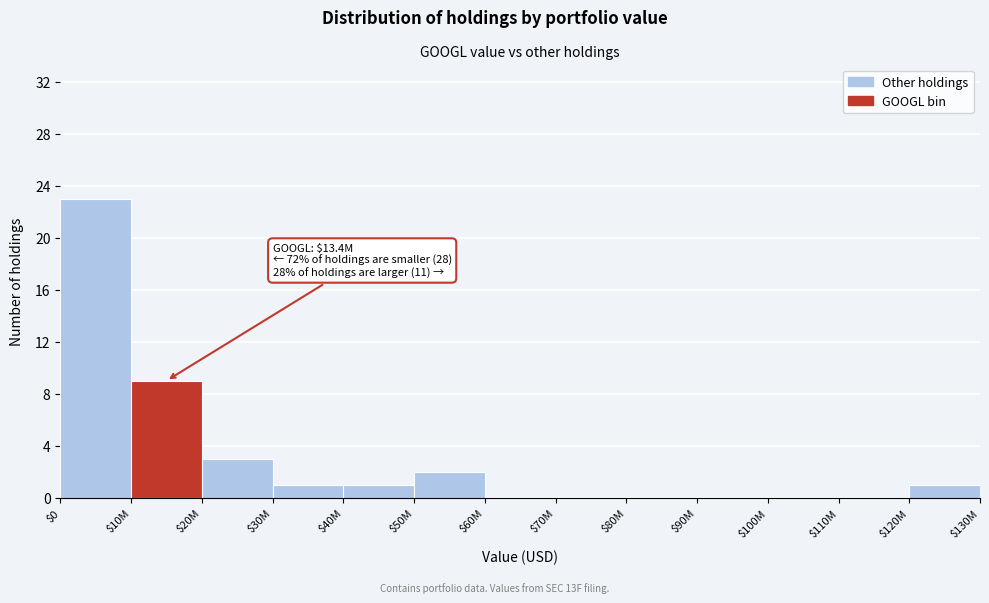

Is it true that the value at $10M is 13?

False